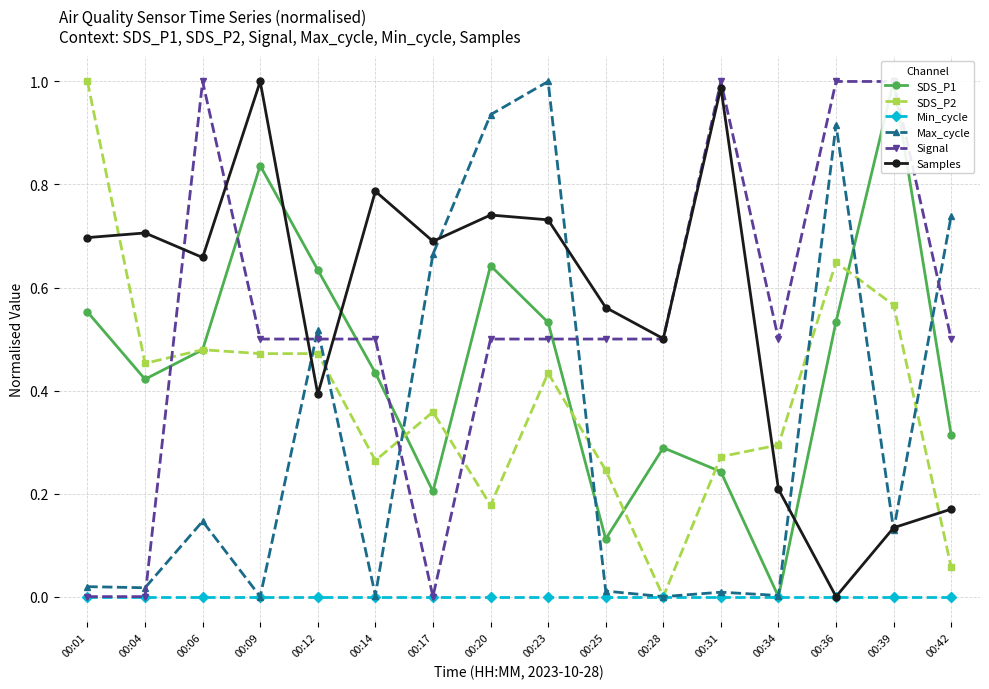

True or false: SDS_P1 has more than 0 interior local peaks.

True